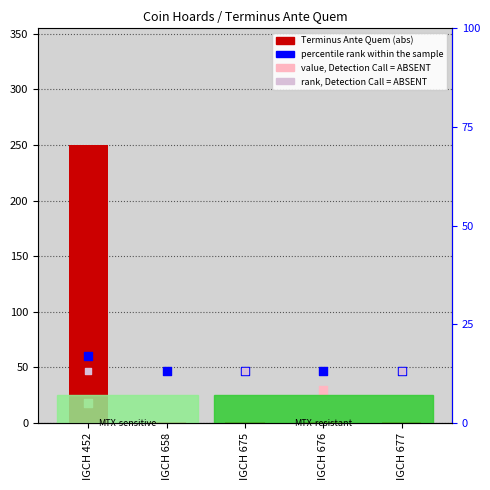

Which series has the largest total across all categories?

Terminus Ante Quem (abs)